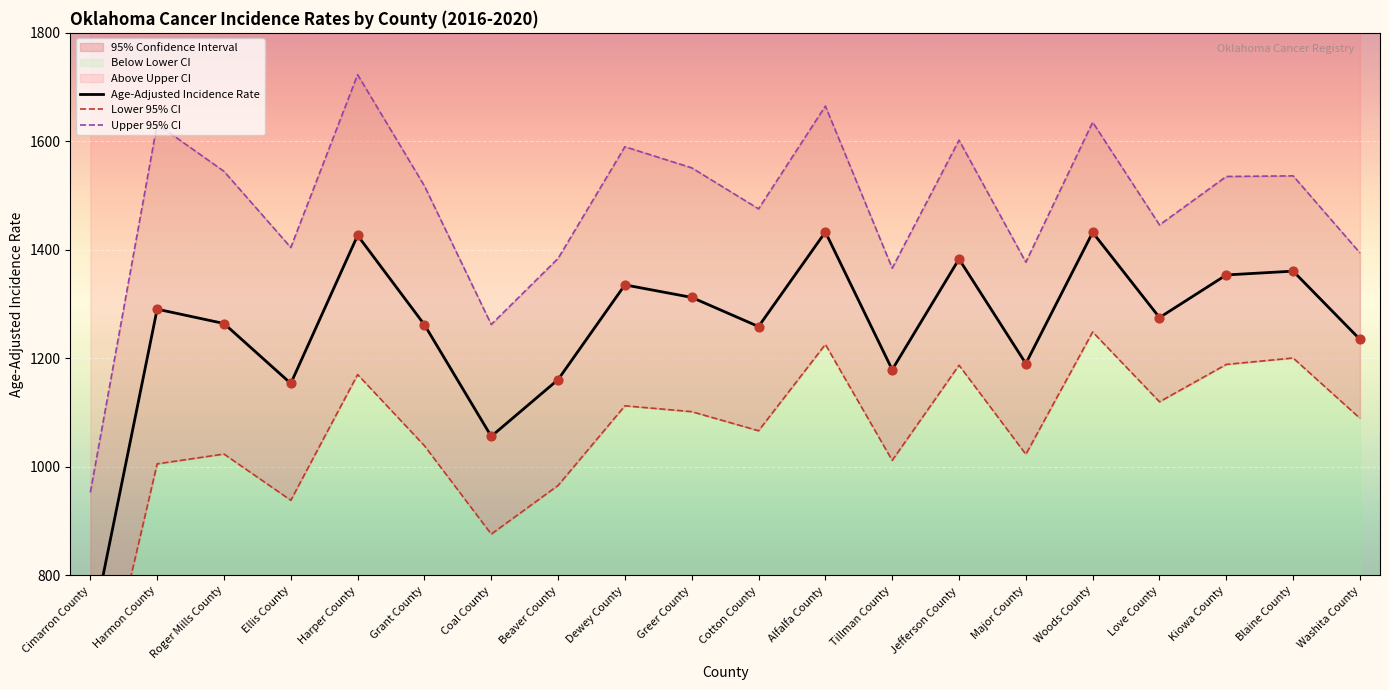

At which category is the sum across all series the highest?

Alfalfa County